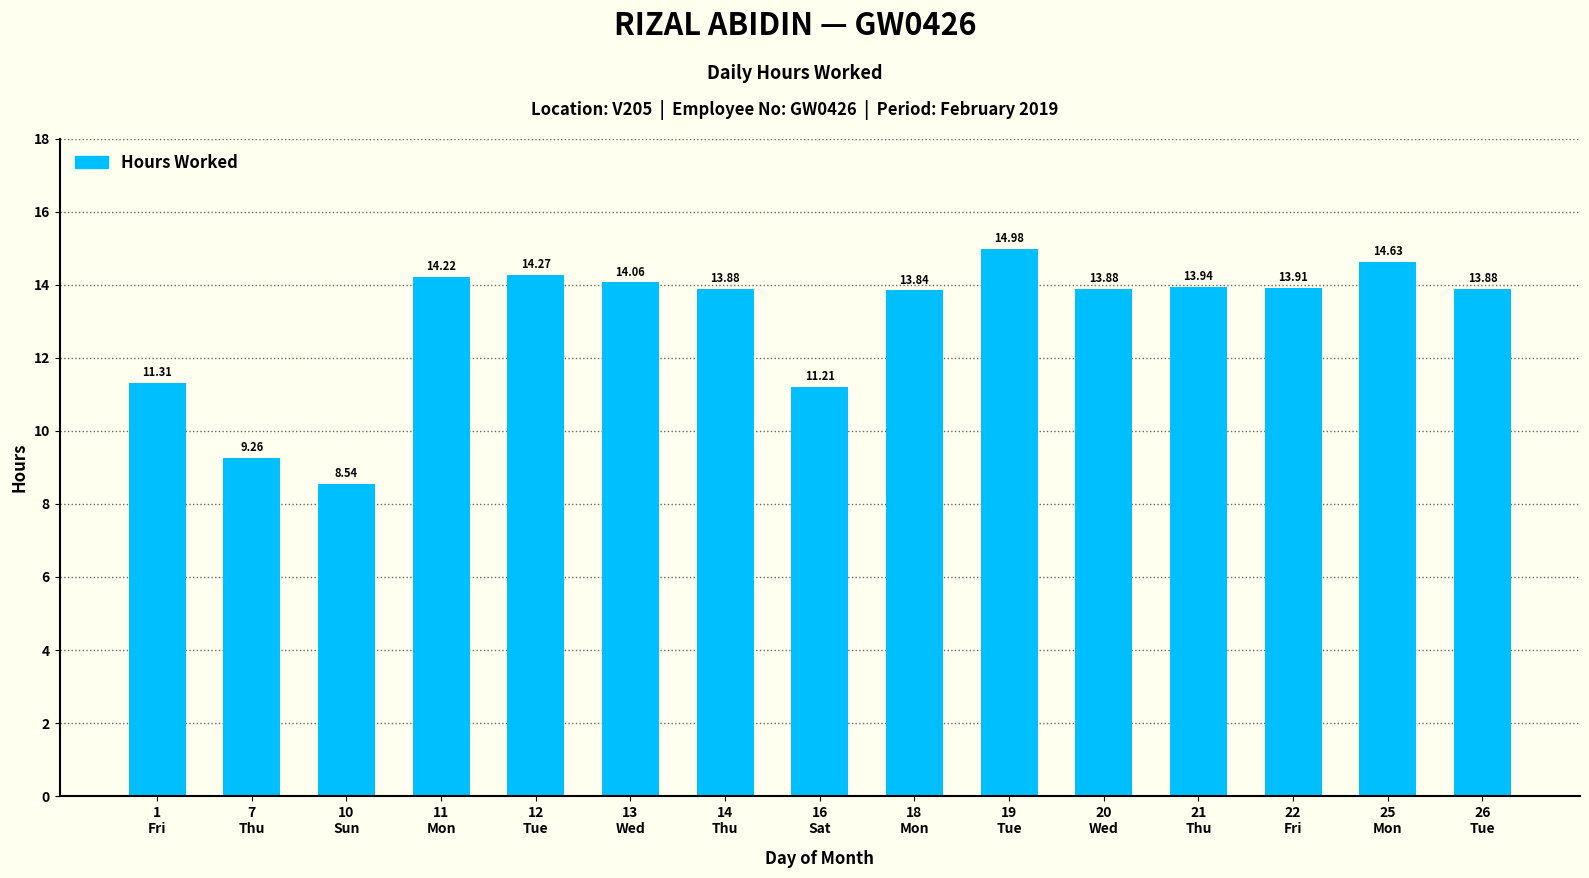

At which label is the value closest to 11?

16
Sat